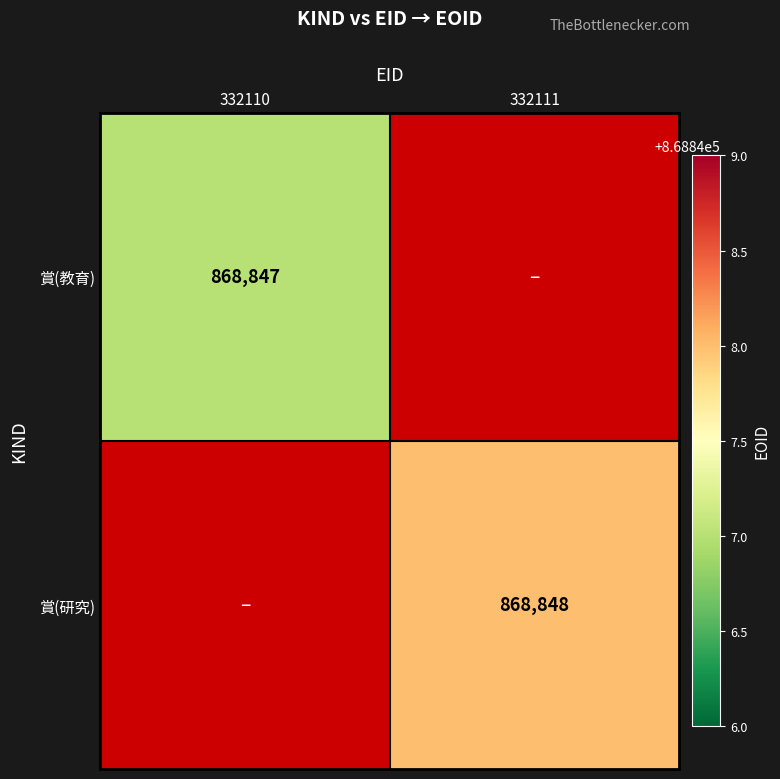

How many series are shown in this chart?

2